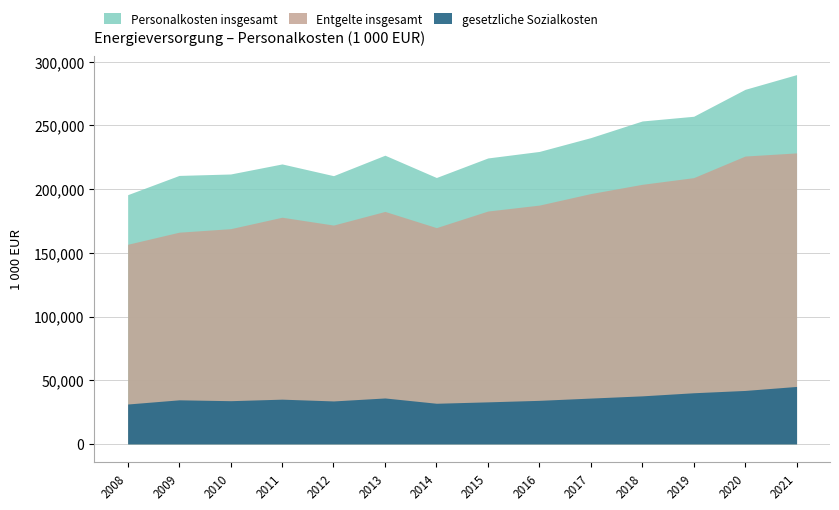

Where is Personalkosten insgesamt nearest to the value 242770?

2017